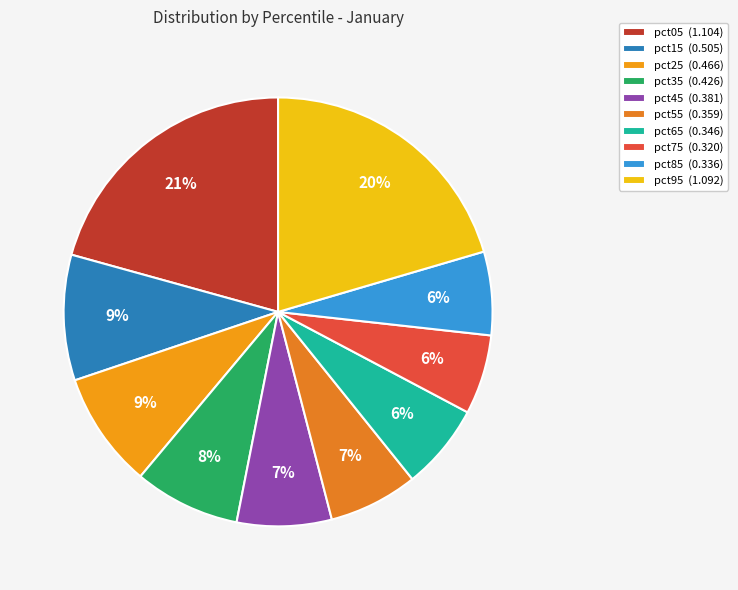

How many slices are in this pie chart?

10